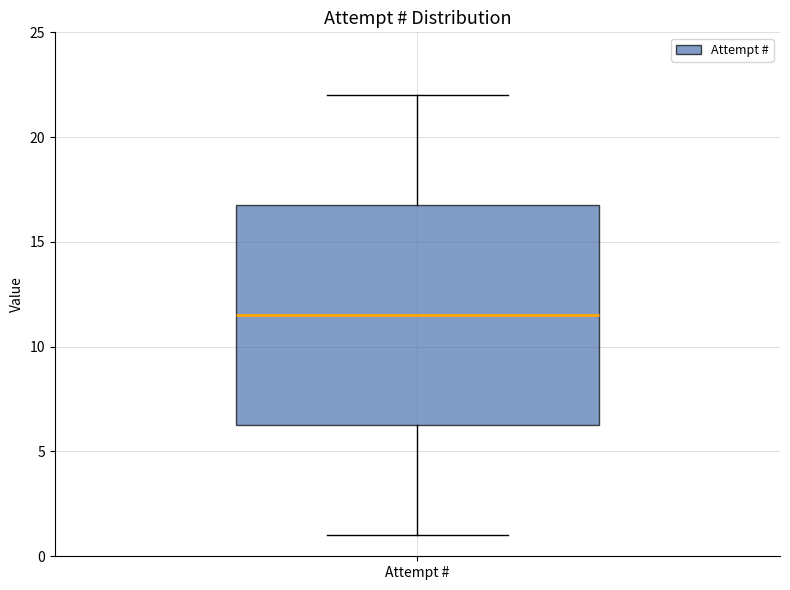

Where does the upper whisker of the box for Attempt # end on the y-axis? The values are not printed on the chart, so give them approximately, as read against the axis.

22.0